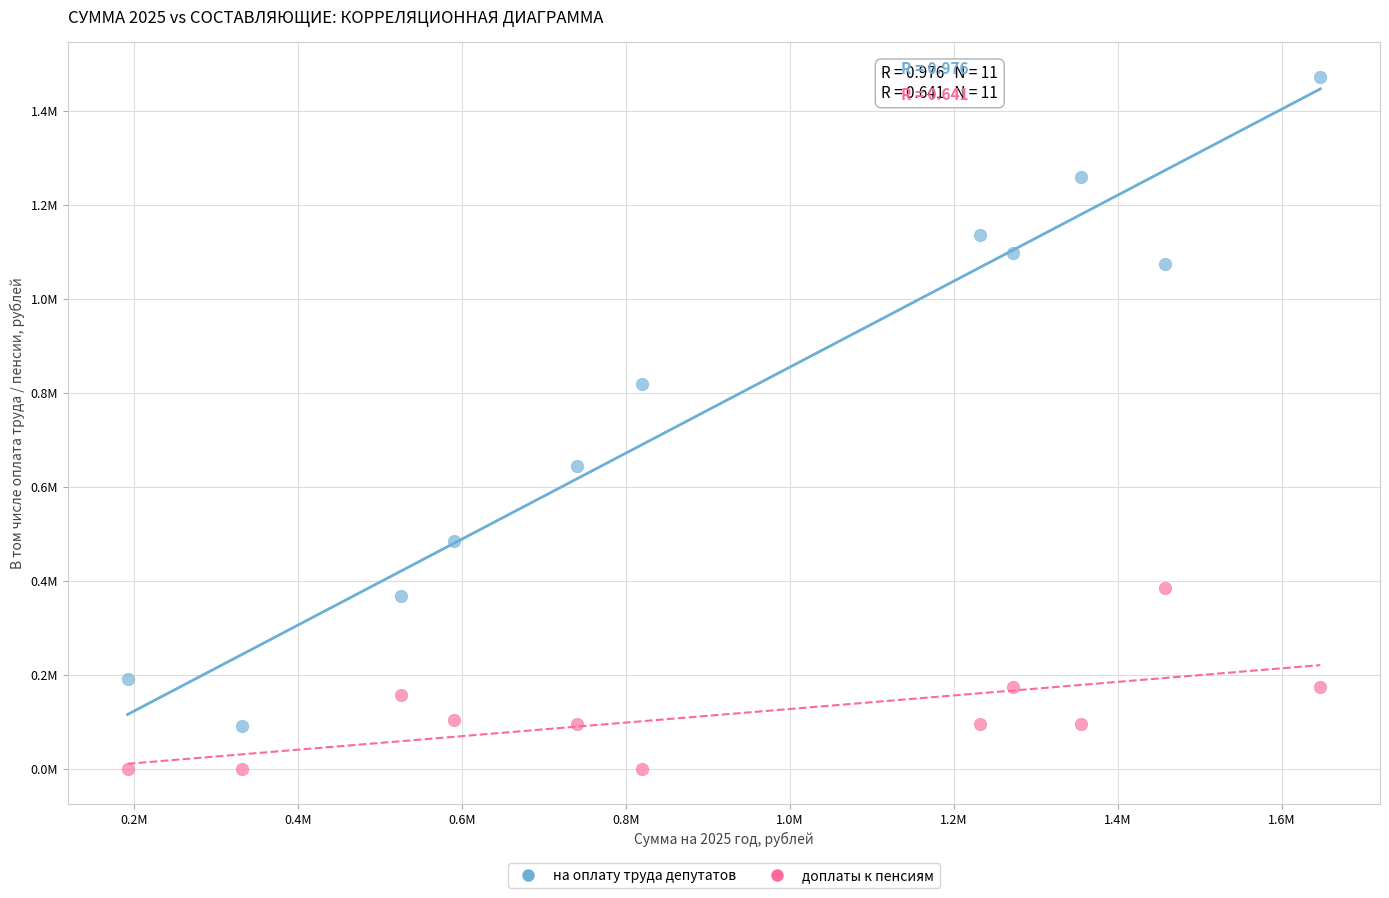

Which series contains the highest Y value?

на оплату труда депутатов